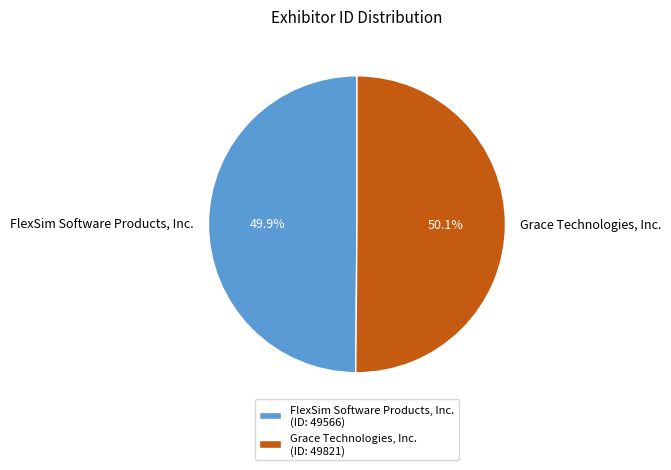

Is it true that Grace Technologies, Inc. is 50% of the pie?

True